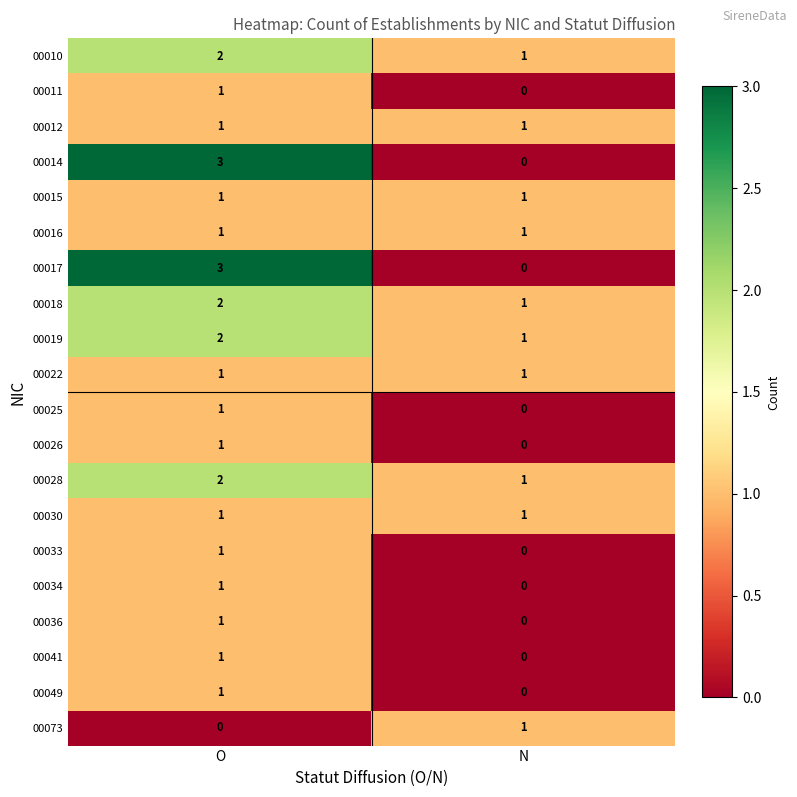

What is the difference between the highest and lowest values at N?

1